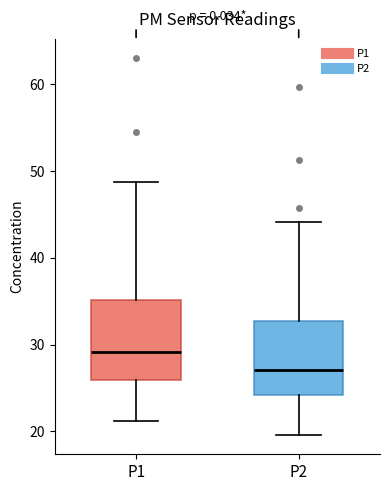

Reading left to right, transcribe this box plot: for each box, give where its median line is, the range the box spans, and where its two whiskers end, as read against the y-axis. The values are not printed on the chart, so give them approximately, as read against the axis.

P1: median 29, box 26 to 35, whiskers 21 to 49
P2: median 27, box 24 to 33, whiskers 20 to 44